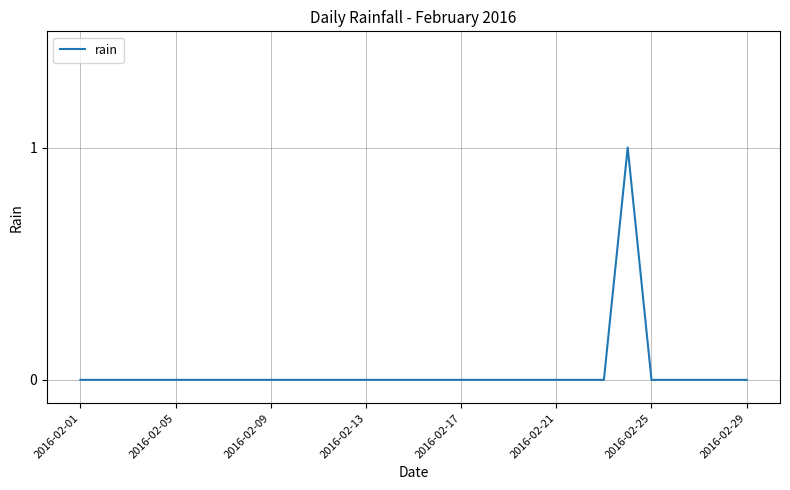

Does the chart have visible grid lines?

Yes